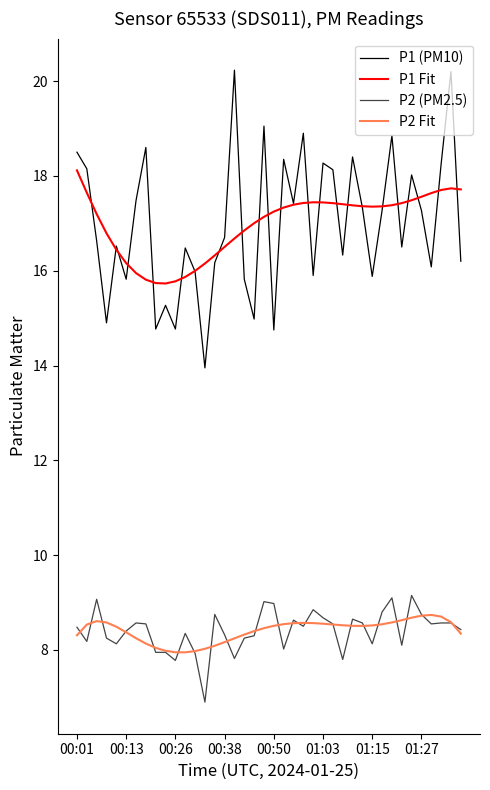

In P1 (PM10), how many points are higher than both neighbors (excluding endpoints)?

13